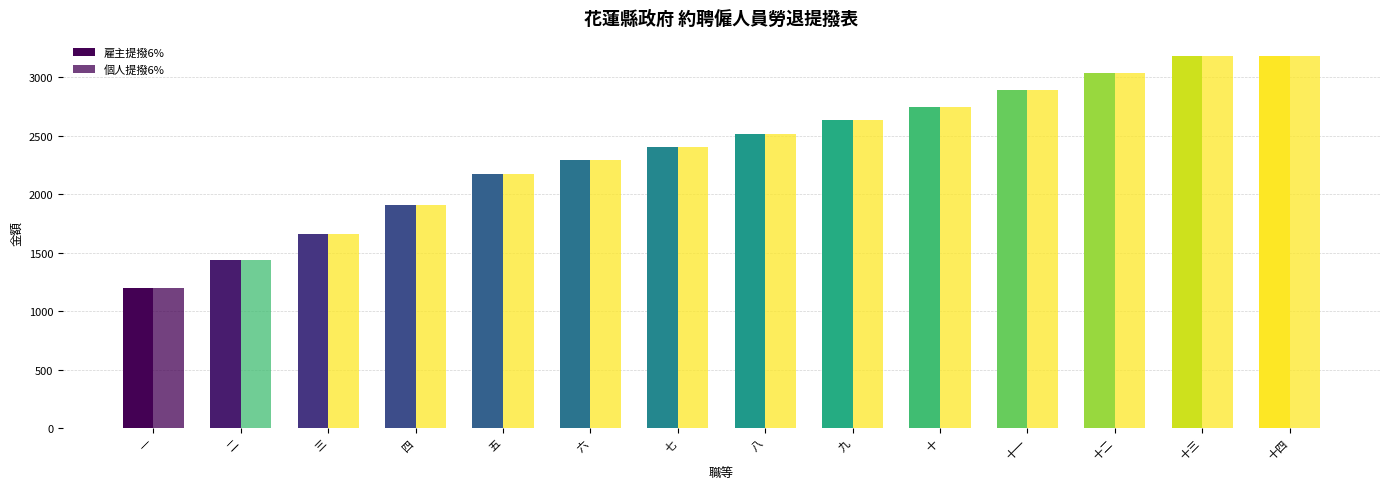

Which series has the largest range (max minus min)?

雇主提撥6%